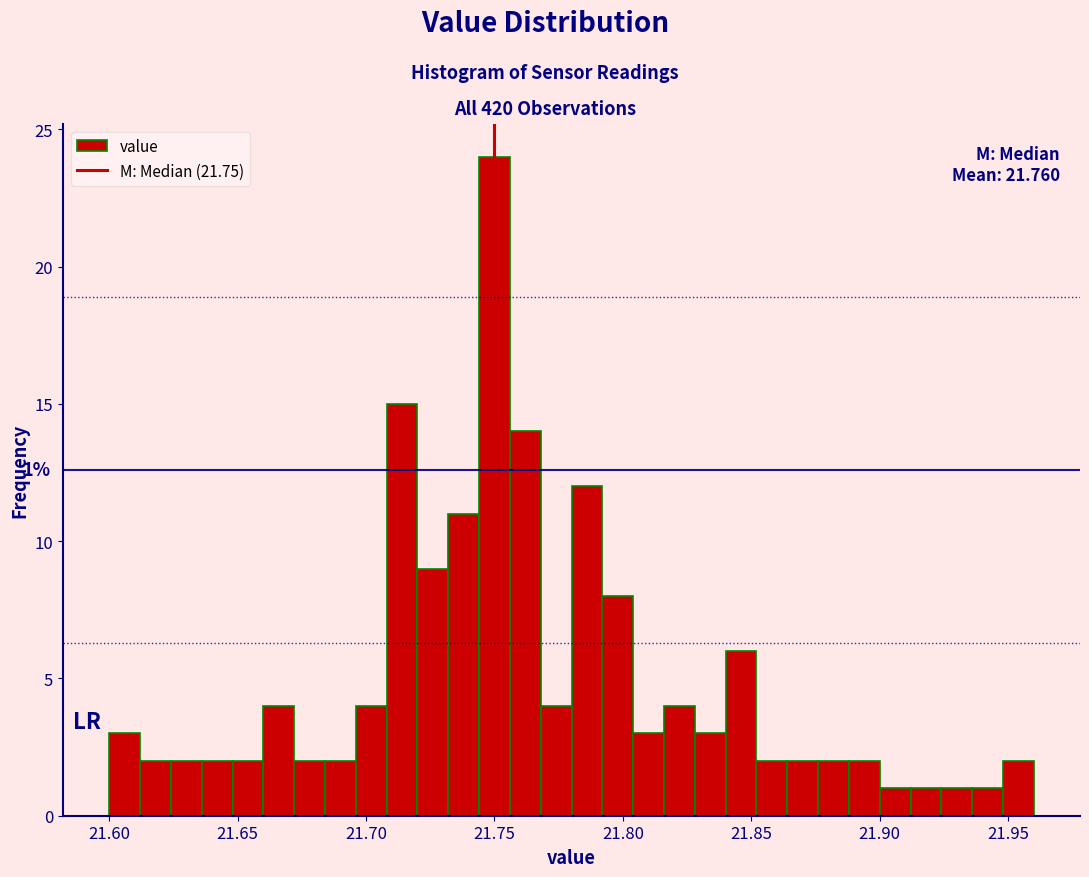

Around what value on the x-axis is the tallest bar? Give the approximate position of its centre, as read against the axis.

21.750